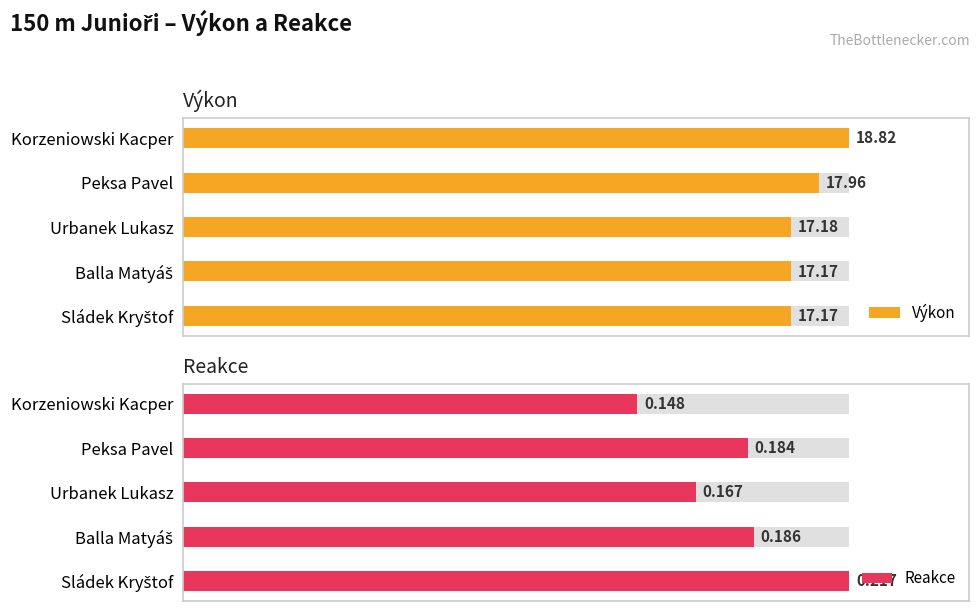

What is the sum of all Výkon values?

88.3